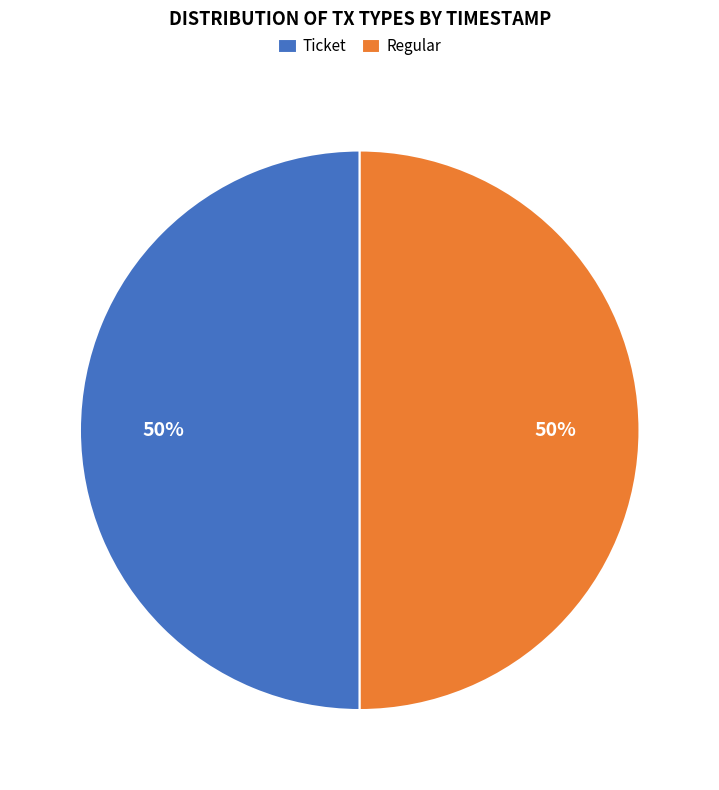

To the nearest percent, what is the average slice percentage?

50%